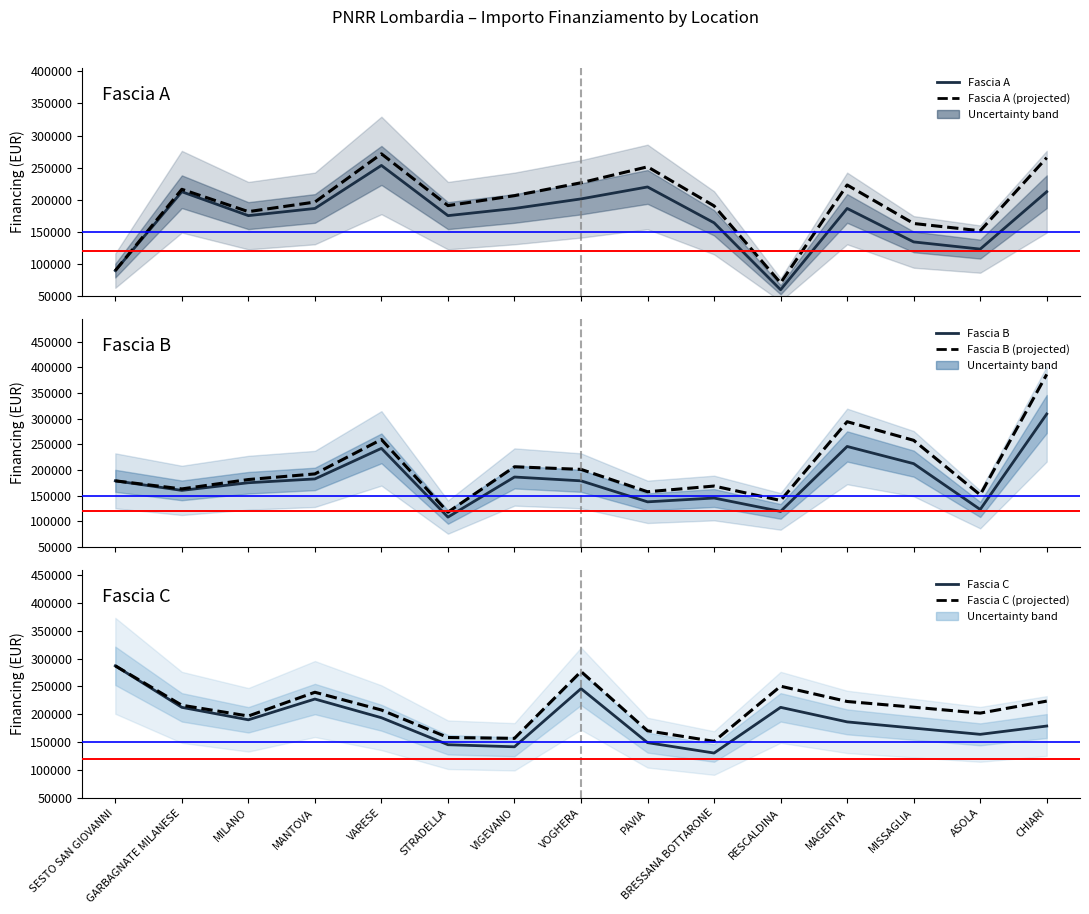

Rank the series by their maximum value, from highest to lowest.

Fascia B (projected), Fascia B, Fascia C, Fascia C (projected), Fascia A (projected), Fascia A